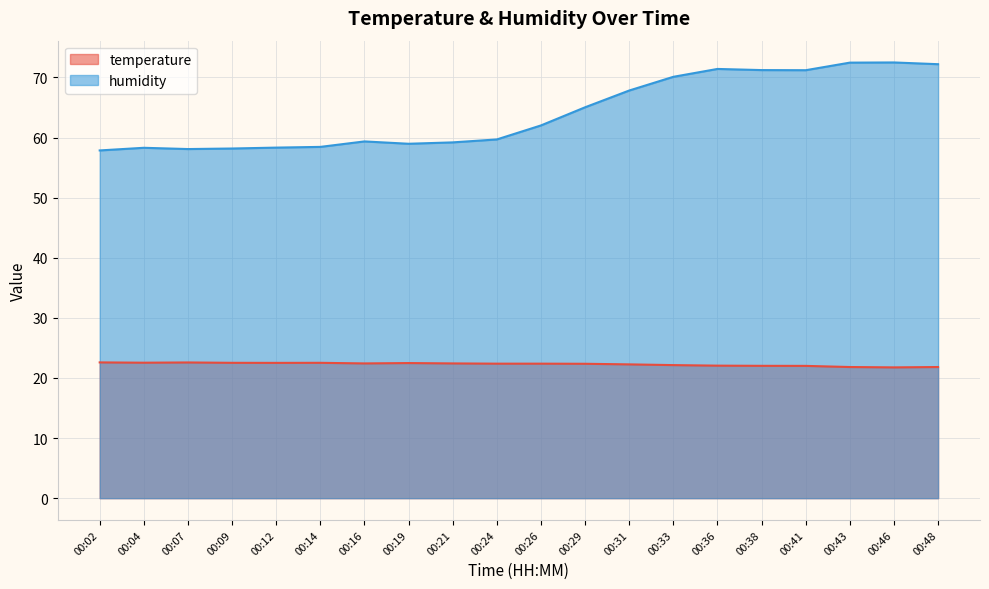

The value of temperature at 00:46 is 21.8. True or false?

True